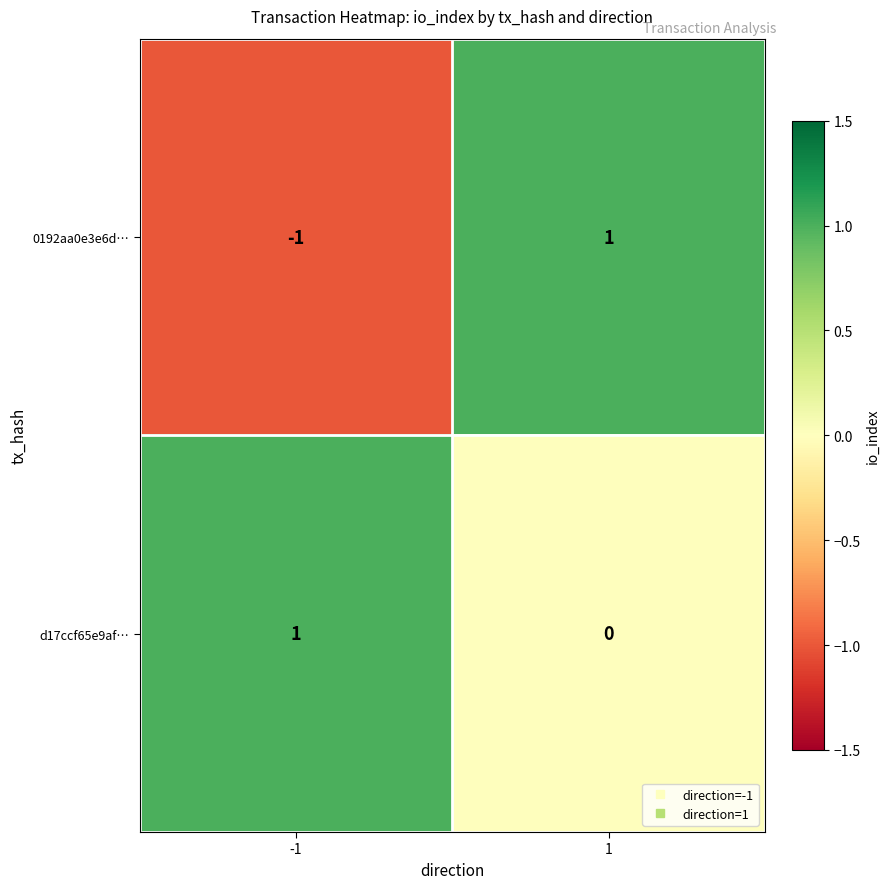

Reading right to left, what are all the values shown in this chart?

0192aa0e3e6d…: 1	-1
d17ccf65e9af…: 0	1